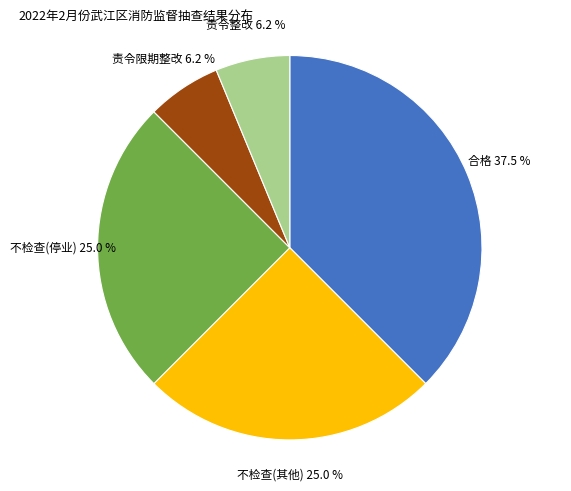

Do 责令整改 and 合格 together represent more than half of the pie?

No